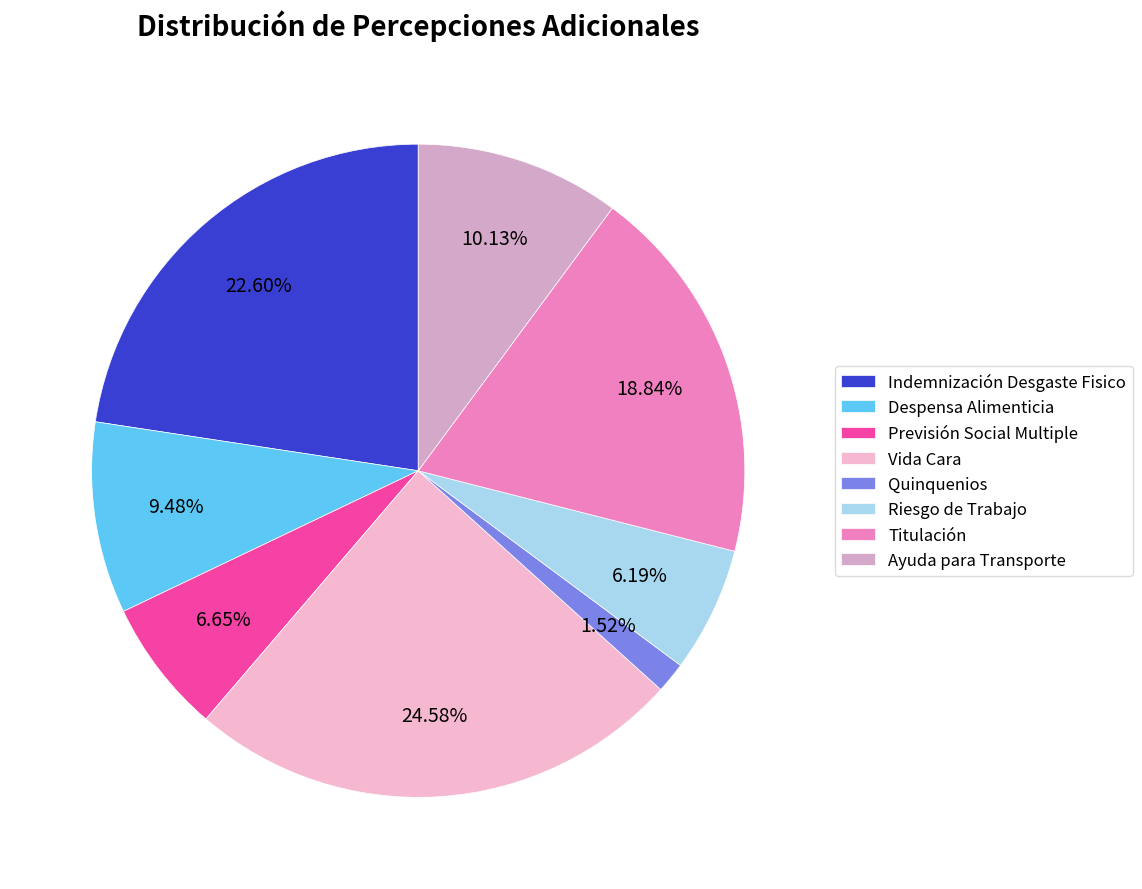

To the nearest percent, what portion does Vida Cara represent?

25%